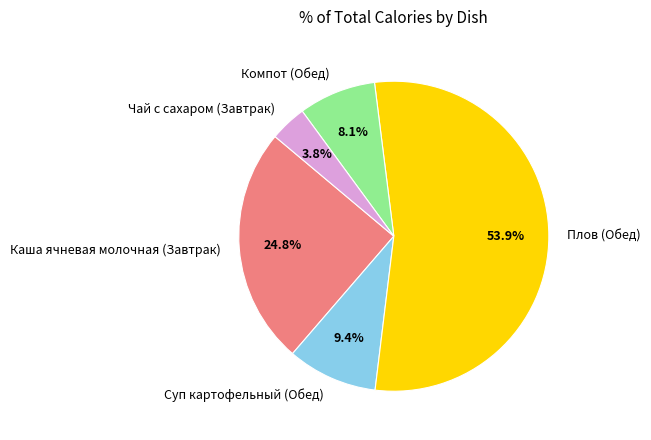

Do Суп картофельный (Обед) and Чай с сахаром (Завтрак) together represent more than half of the pie?

No